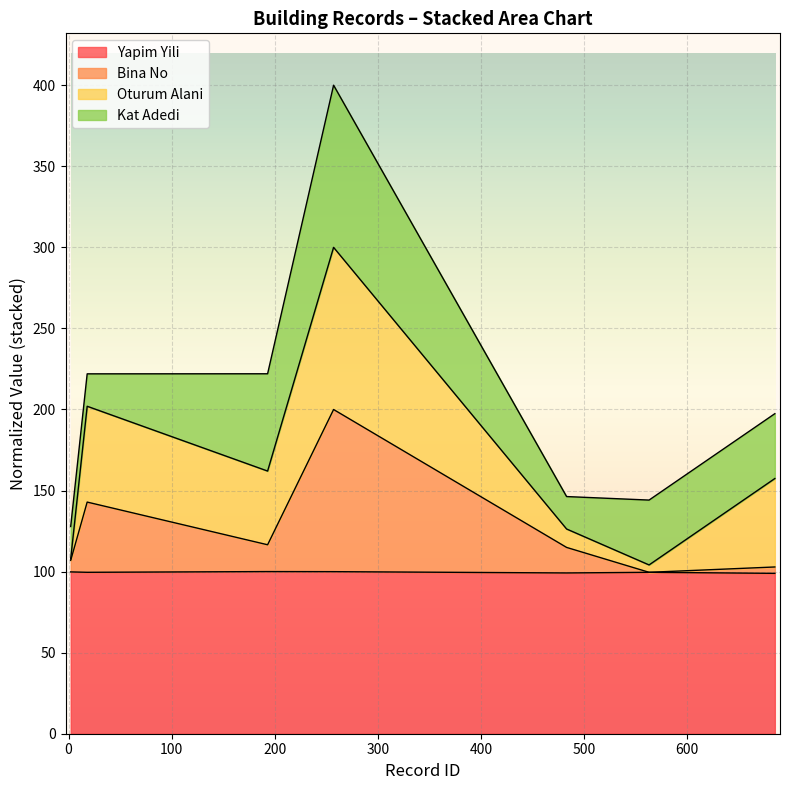

What are all the series names shown in the legend?

Yapim Yili, Bina No, Oturum Alani, Kat Adedi